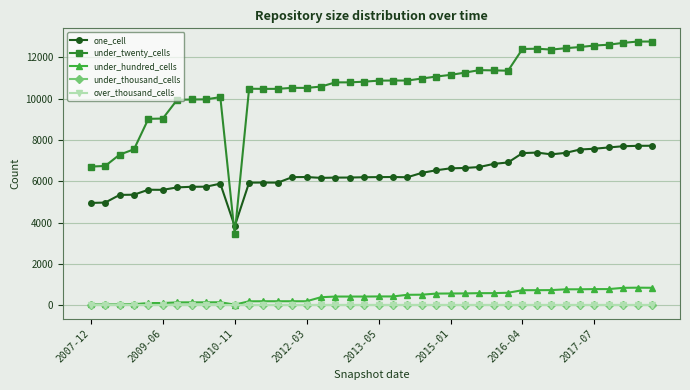

True or false: under_twenty_cells has more than 2 interior local peaks.

True